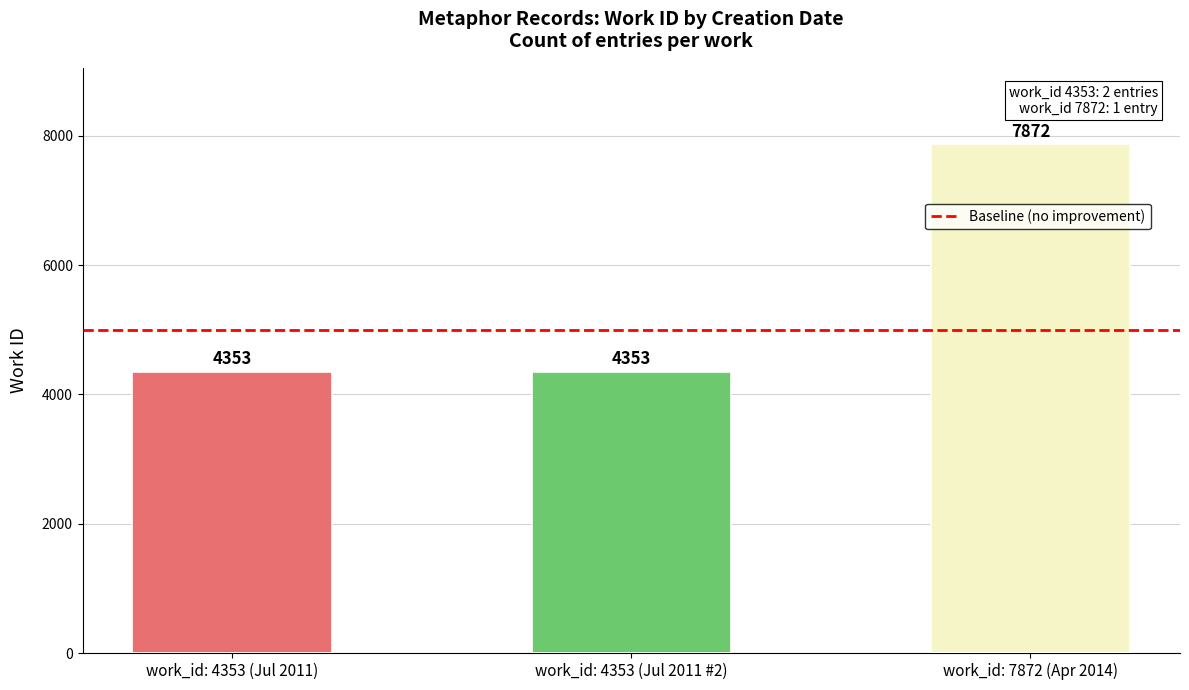

True or false: the data shows 4353 at work_id: 4353 (Jul 2011 #2).

True